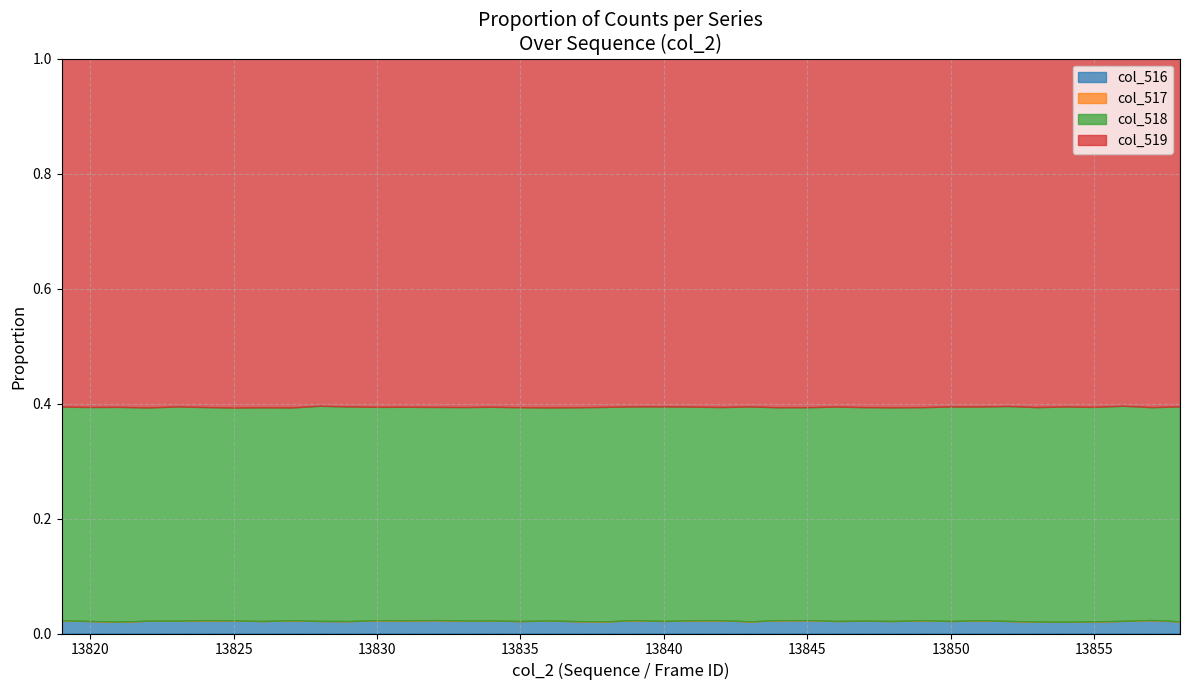

The value of col_518 at 13844 is 24284. True or false?

True